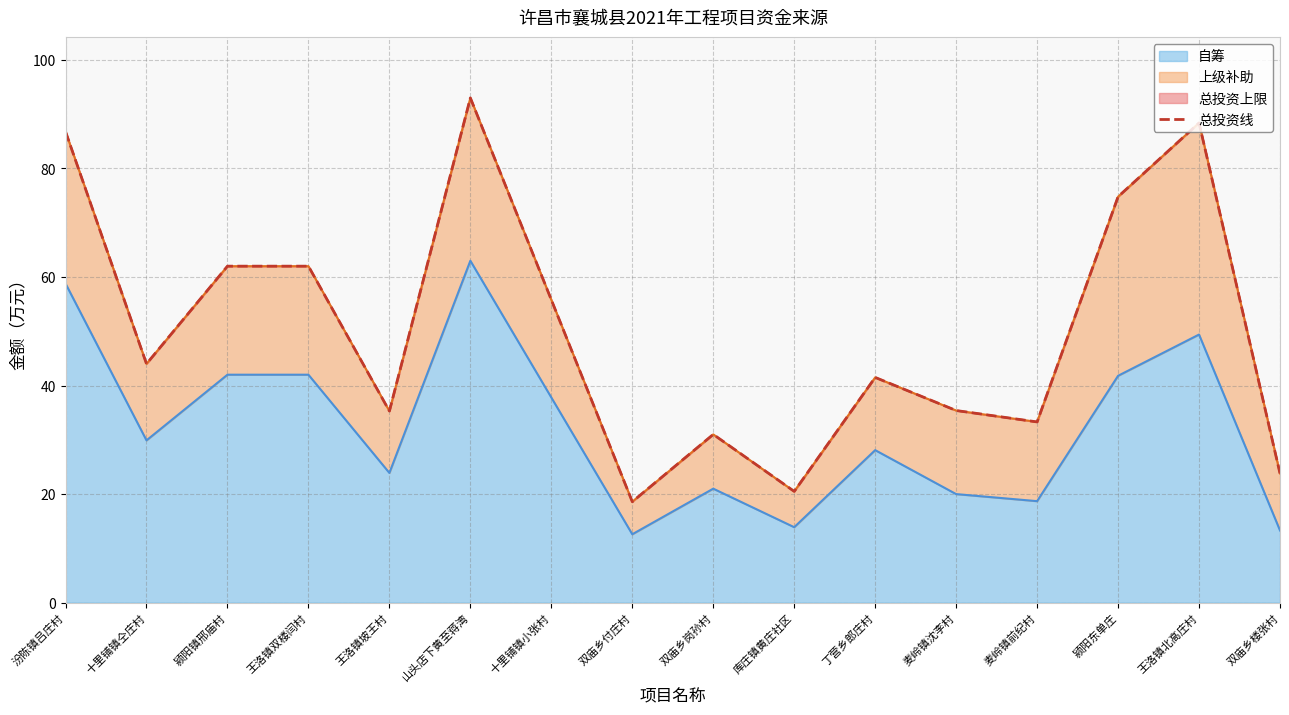

Read the 自筹 value at 汾陈镇吕庄村.

58.8